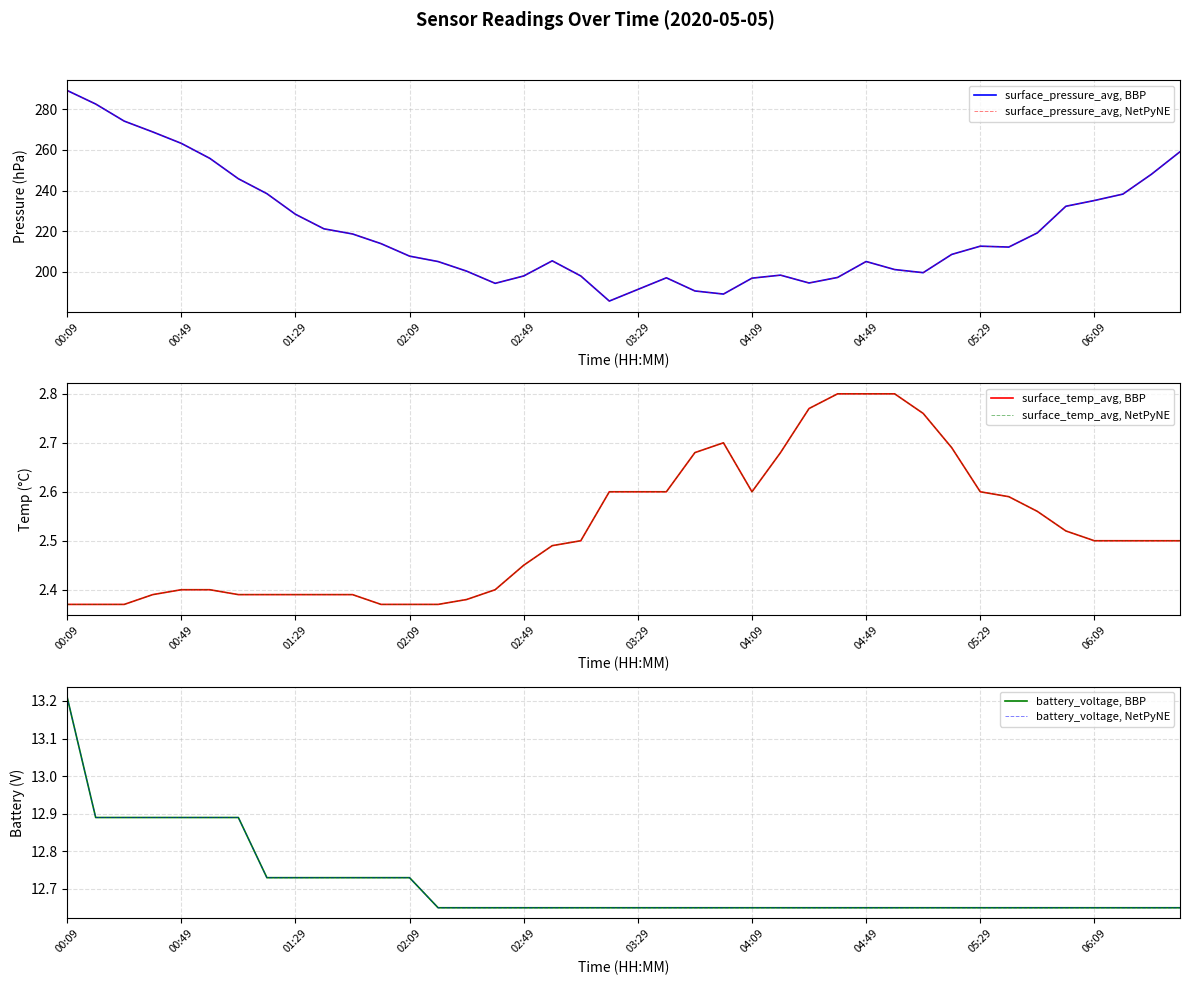

True or false: surface_pressure_avg, BBP and battery_voltage, NetPyNE intersect in this chart.

False